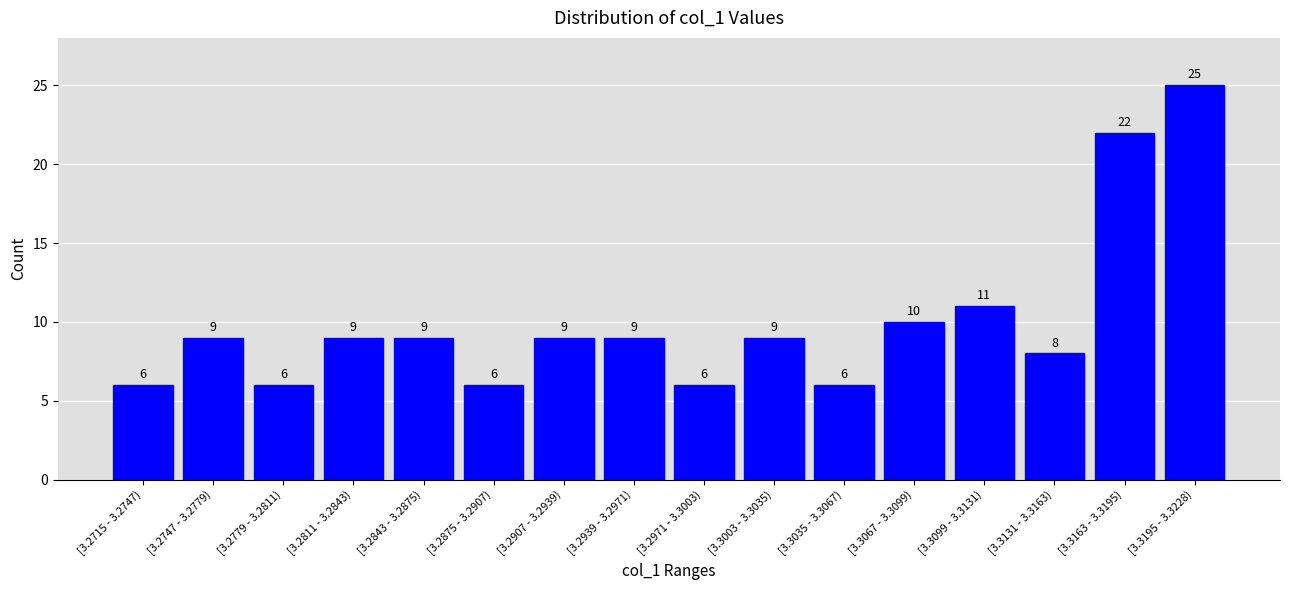

Reading left to right, what are all the values shown in this chart?

[3.2715 - 3.2747)=6	[3.2747 - 3.2779)=9	[3.2779 - 3.2811)=6	[3.2811 - 3.2843)=9	[3.2843 - 3.2875)=9	[3.2875 - 3.2907)=6	[3.2907 - 3.2939)=9	[3.2939 - 3.2971)=9	[3.2971 - 3.3003)=6	[3.3003 - 3.3035)=9	[3.3035 - 3.3067)=6	[3.3067 - 3.3099)=10	[3.3099 - 3.3131)=11	[3.3131 - 3.3163)=8	[3.3163 - 3.3195)=22	[3.3195 - 3.3228)=25